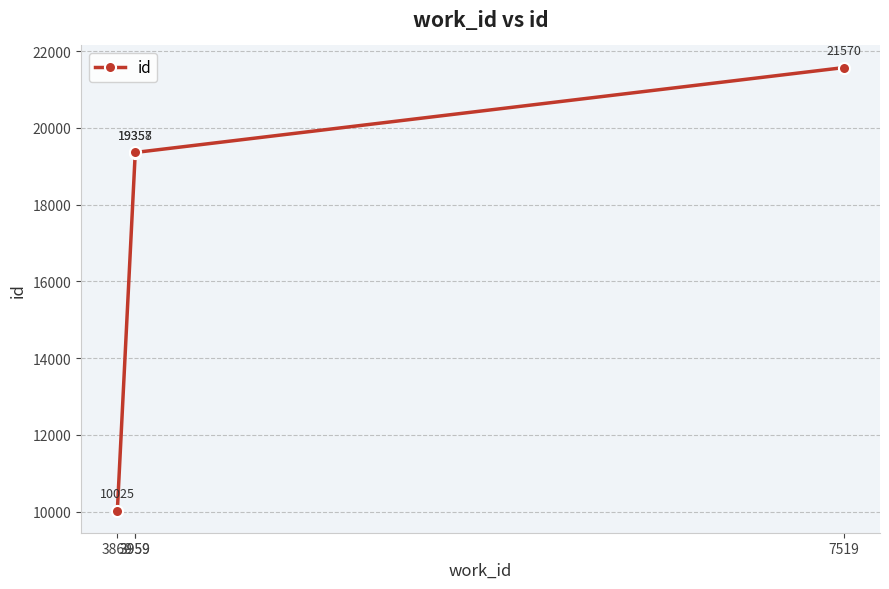

List the labels in order of value, largest first.

7519, 3959, 3959, 3869